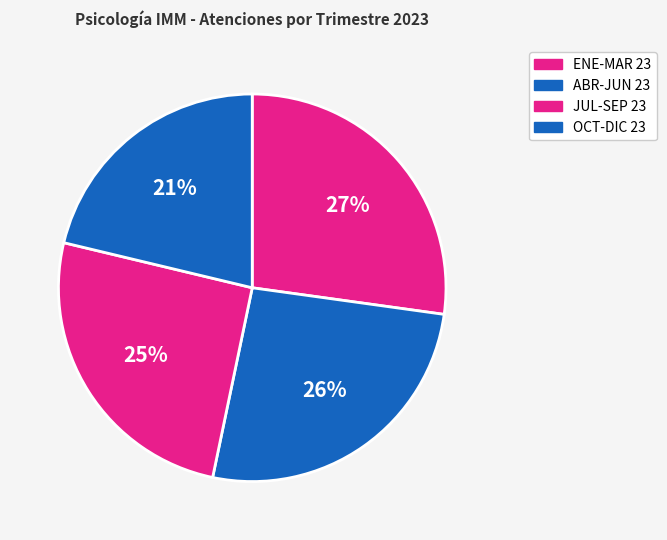

To the nearest percent, what is the combined percentage of JUL-SEP 23 and ABR-JUN 23?

52%